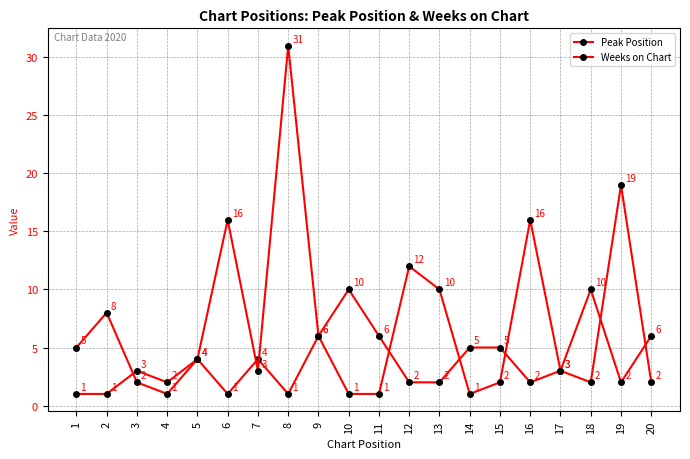

Reading right to left, what are all the values shown in this chart?

Peak Position: 2	19	2	3	16	2	1	10	12	1	1	6	1	4	1	4	2	3	1	1
Weeks on Chart: 6	2	10	3	2	5	5	2	2	6	10	6	31	3	16	4	1	2	8	5